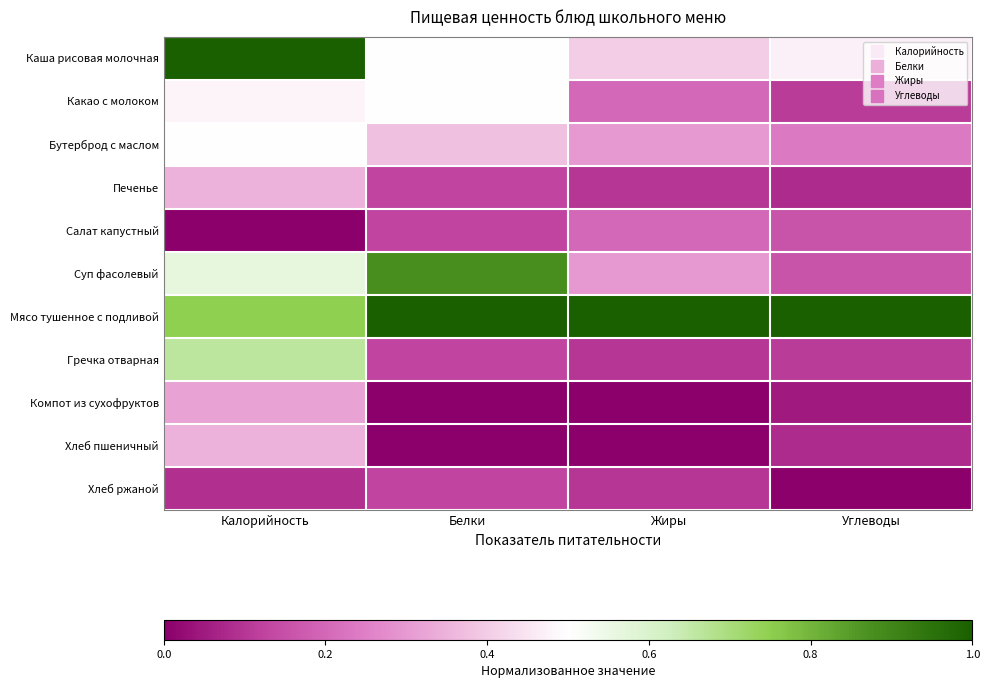

Which series has the largest total across all categories?

Мясо тушенное с подливой